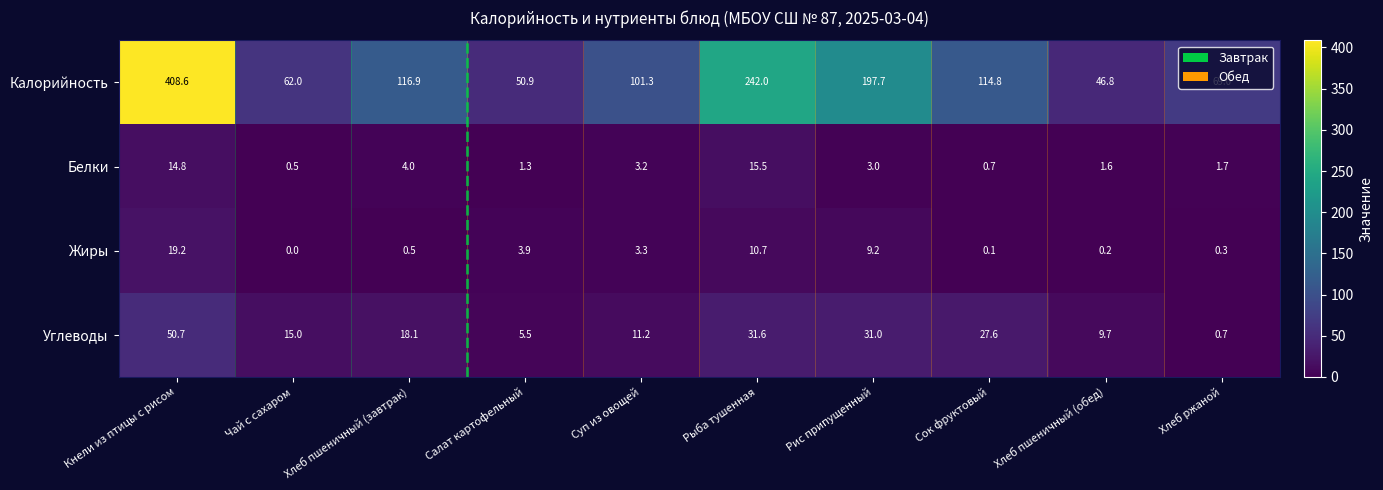

What is the difference between the Углеводы values at Салат картофельный and Рис припущенный?

25.5